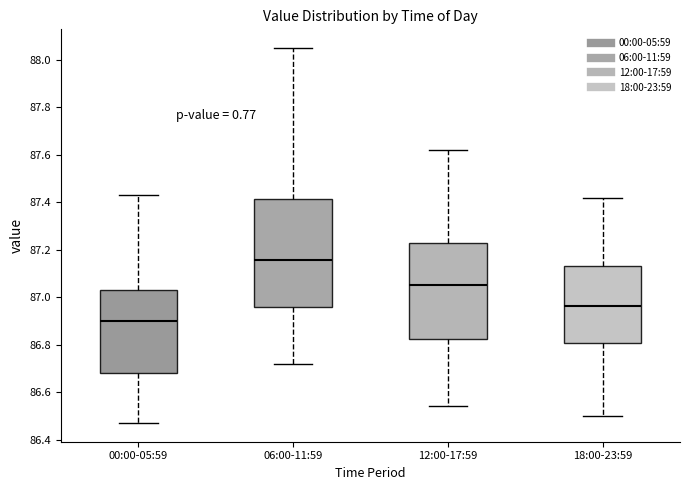

Comparing the boxes themselves (not the whiskers), which one is the tallest?

06:00-11:59